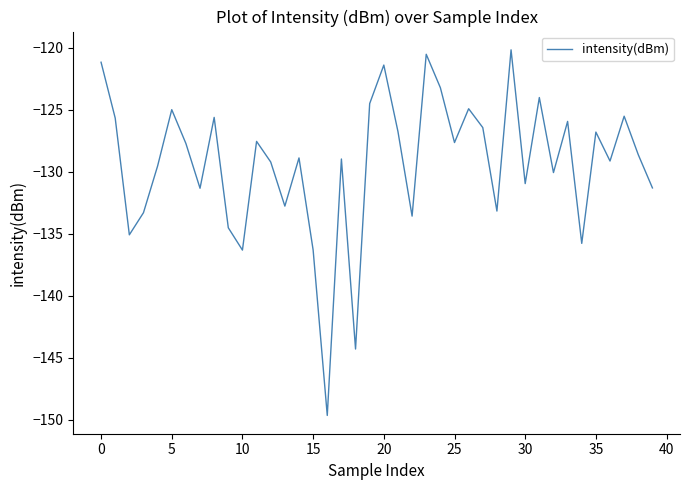

What is the smallest value displayed?

-149.7